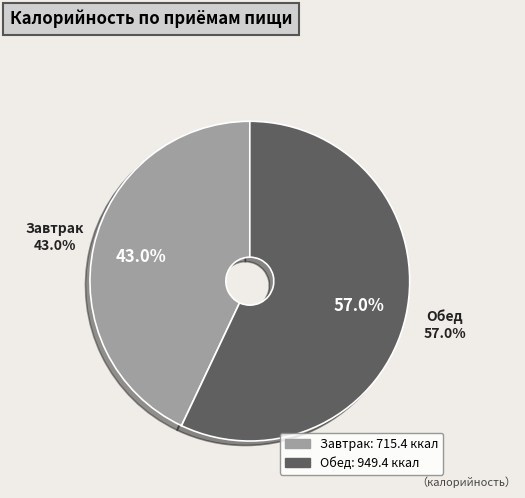

Rank the categories by value from highest to lowest.

Обед, Завтрак